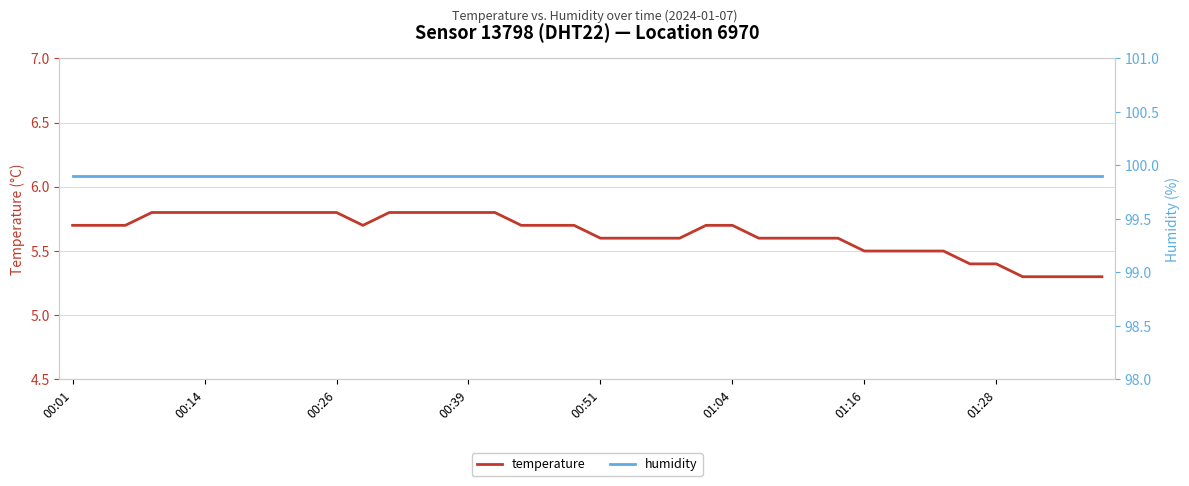

What is the total value across all series at 19?

105.6